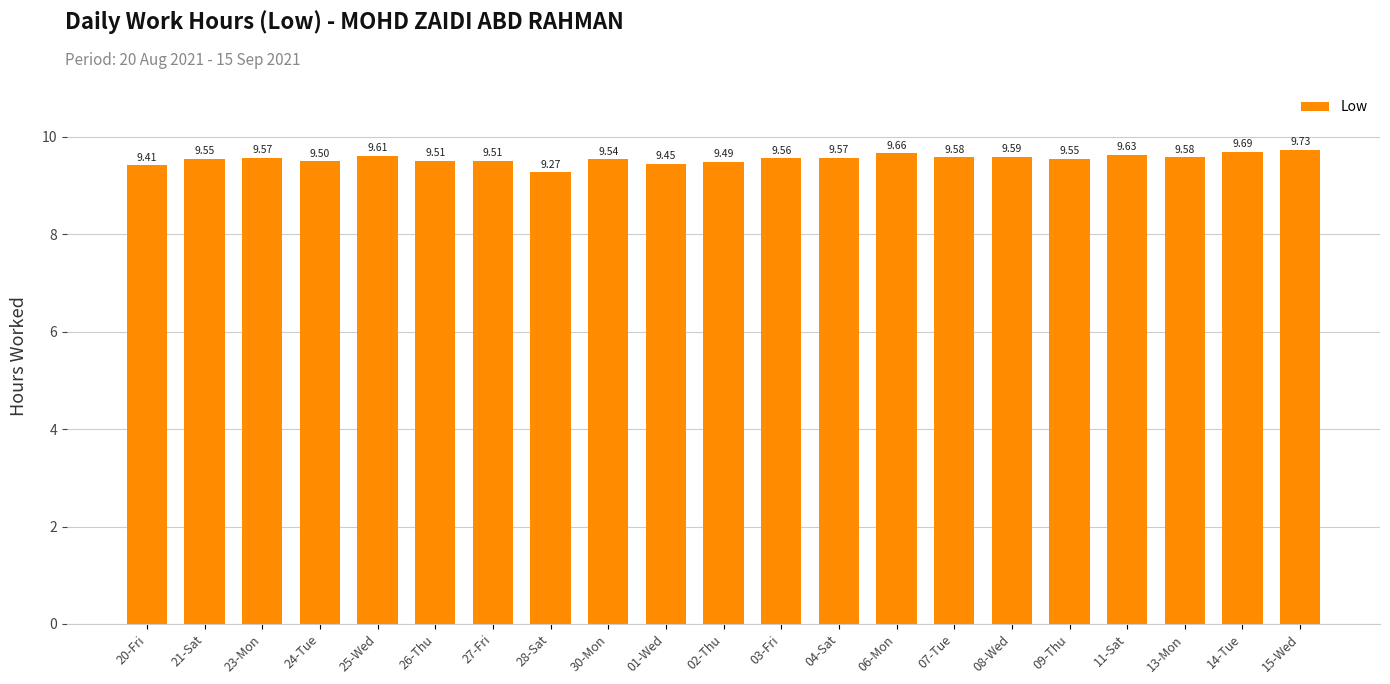

The chart shows a value of 9.4 at 20-Fri. True or false?

True